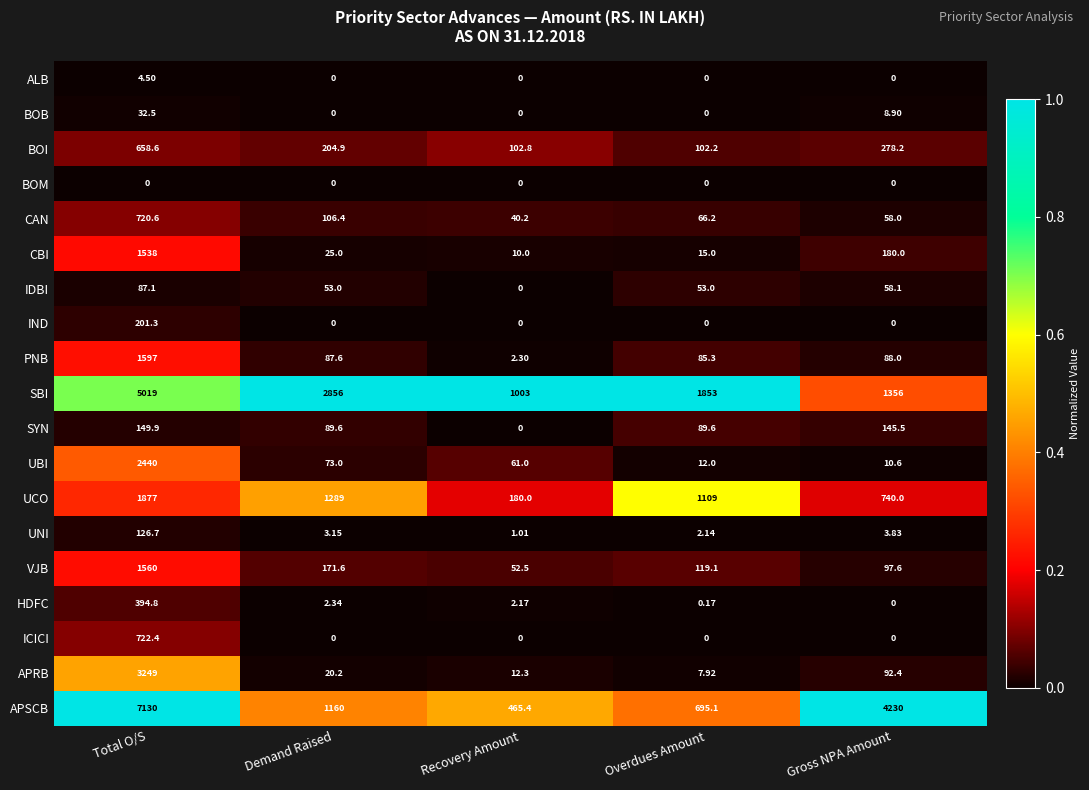

Count the number of categories in the chart.

5